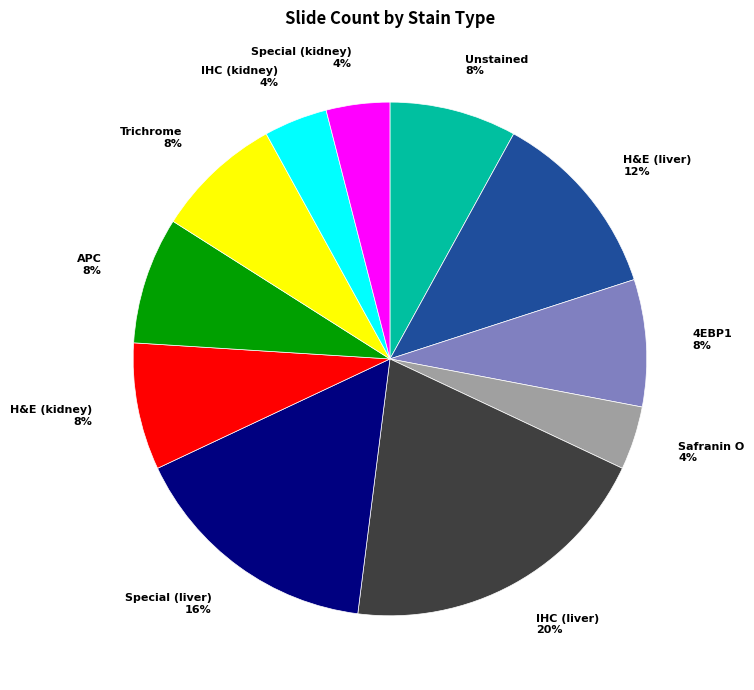

Does Safranin O represent more than half of the total?

No